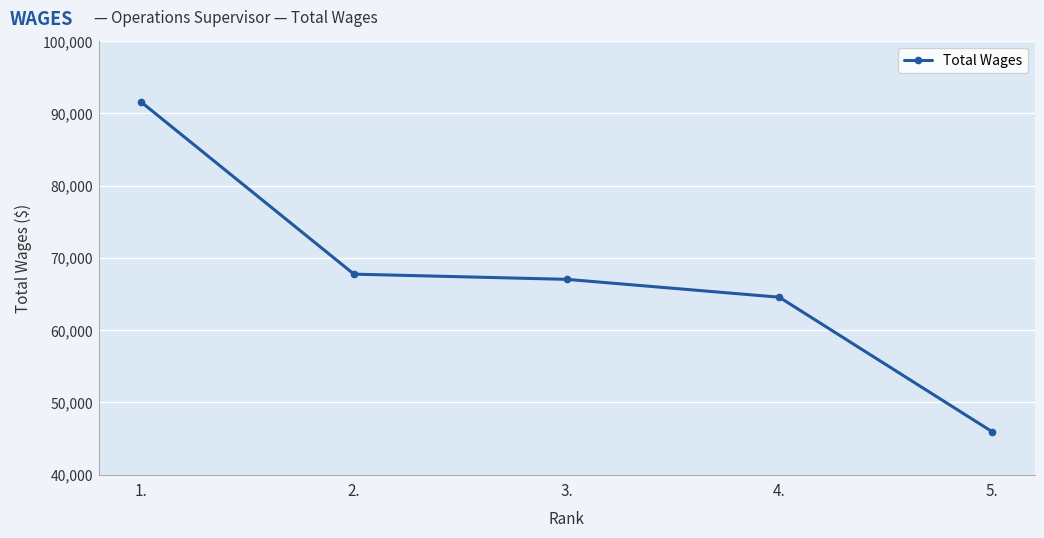

The value at 2. is 118188. True or false?

False